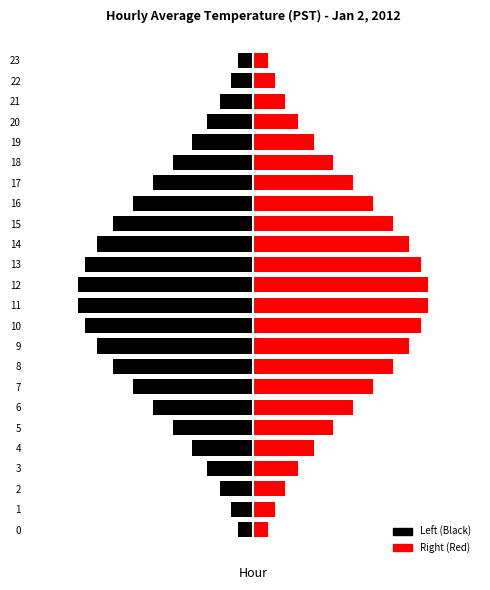

Does the chart contain any negative values?

Yes